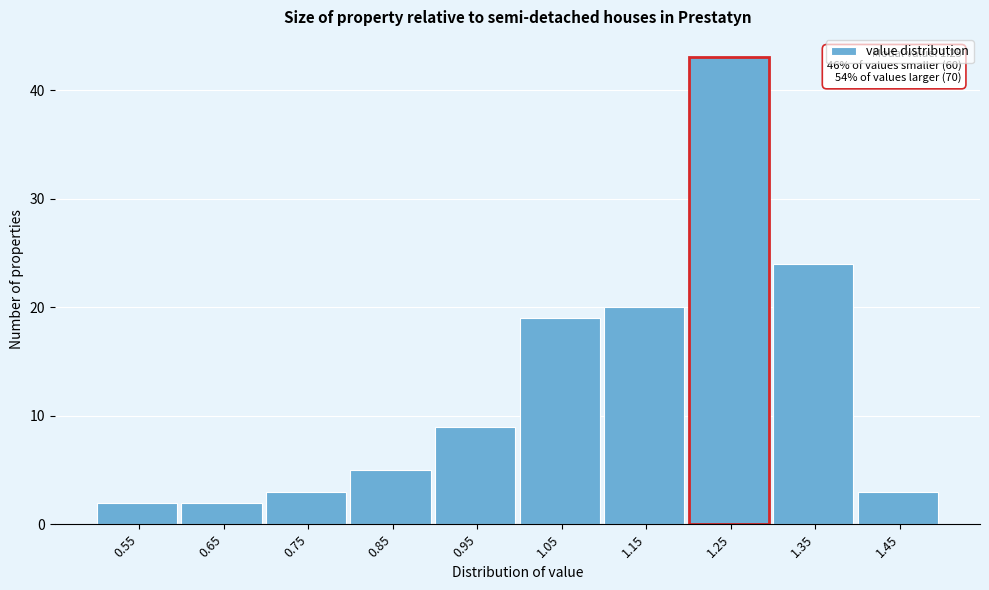

Reading left to right, list all the values displayed in this chart.

2	2	3	5	9	19	20	43	24	3